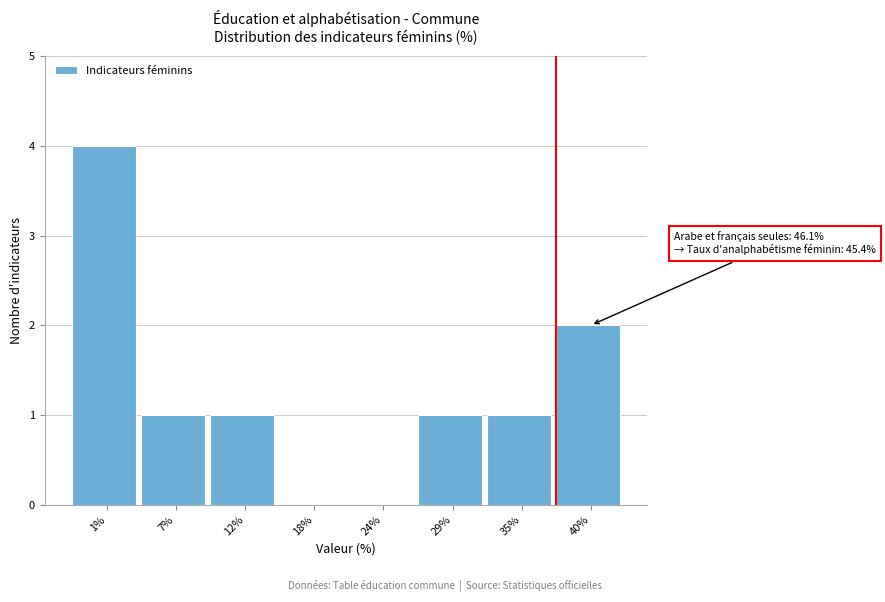

Reading left to right, extract all data points from this chart.

1%=4	7%=1	12%=1	18%=0	24%=0	29%=1	35%=1	40%=2